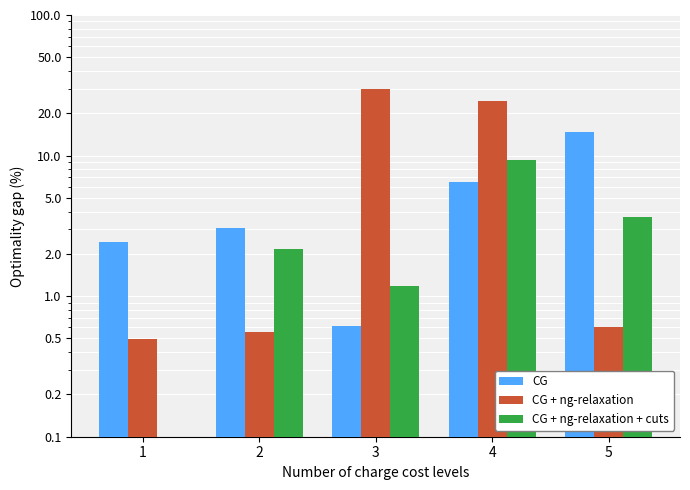

Reading left to right, transcribe all the data shown in this chart.

CG: 2.4	3.1	0.6	6.5	14.7
CG + ng-relaxation: 0.5	0.6	30.0	24.4	0.6
CG + ng-relaxation + cuts: 0.0	2.2	1.2	9.3	3.7